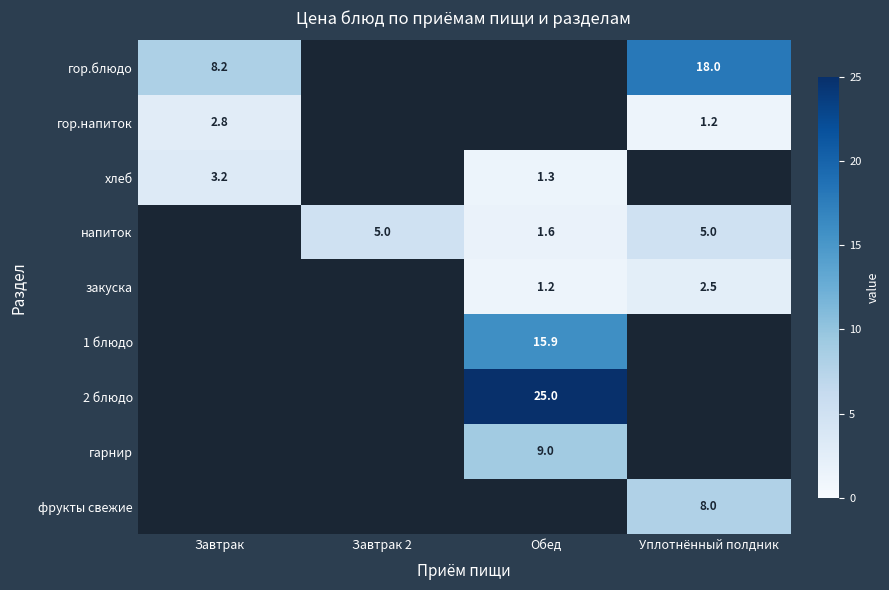

Is it true that гор.напиток equals 1.2 at Уплотнённый полдник?

True